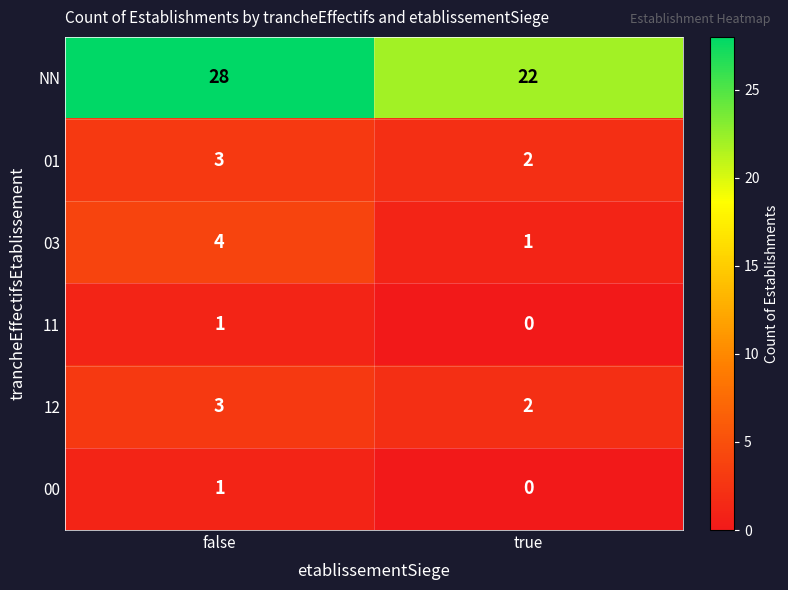

Which series has the largest range (max minus min)?

NN